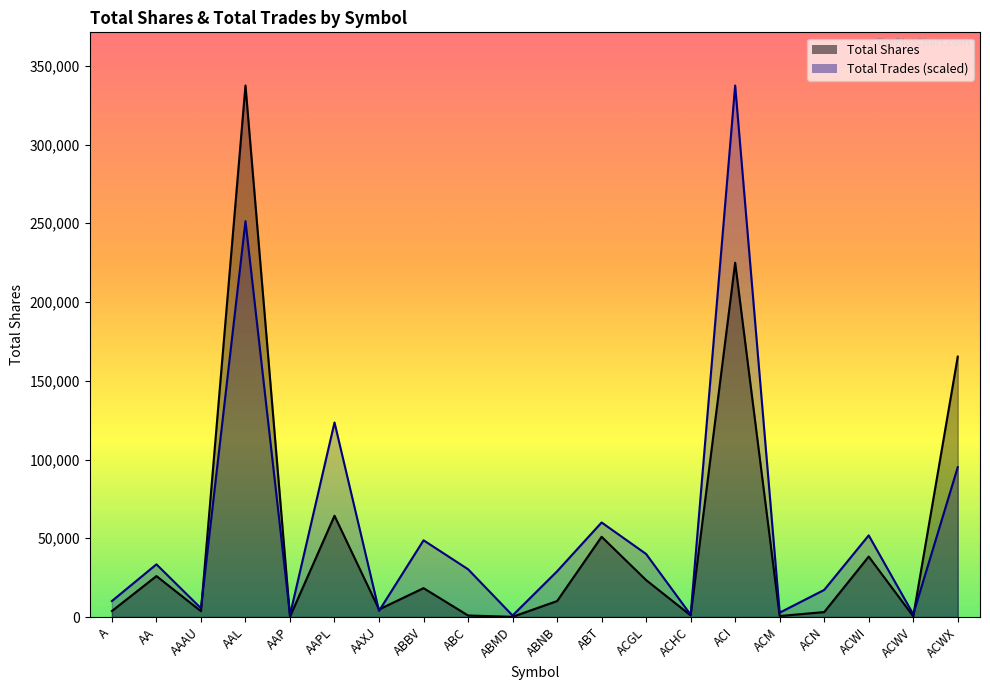

What is the maximum value shown in the chart?

337490.0